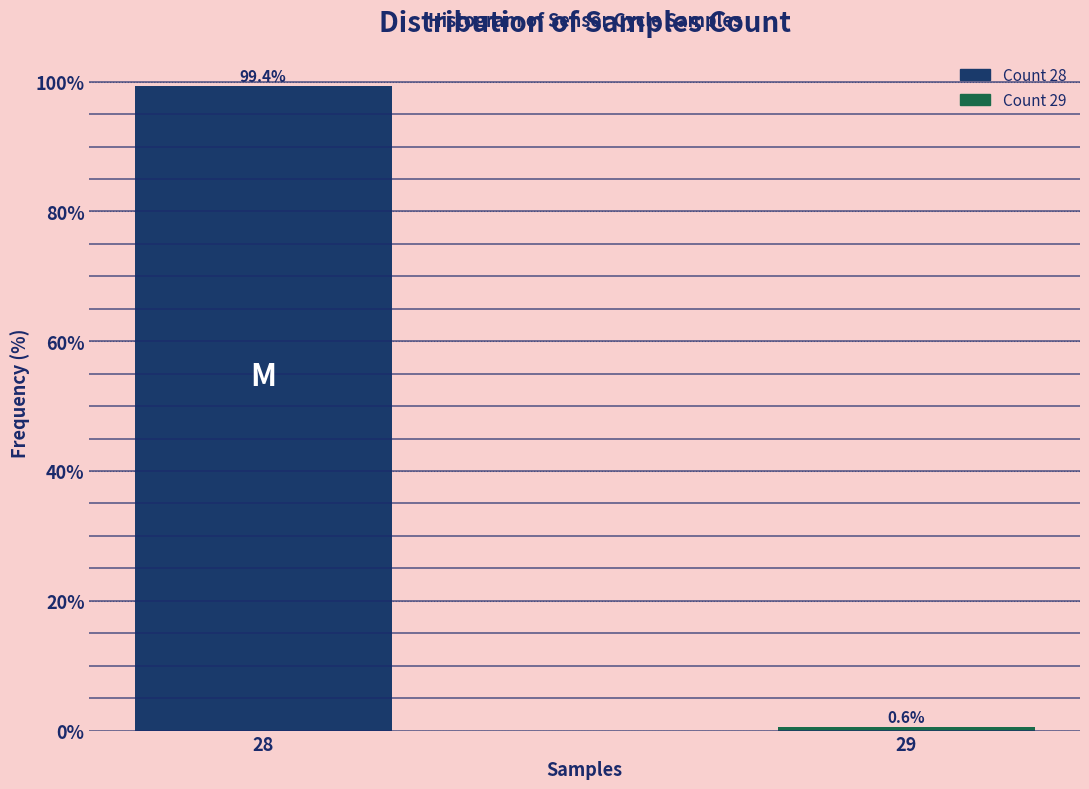

Reading left to right, transcribe all the data shown in this chart.

28=99.4	29=0.6